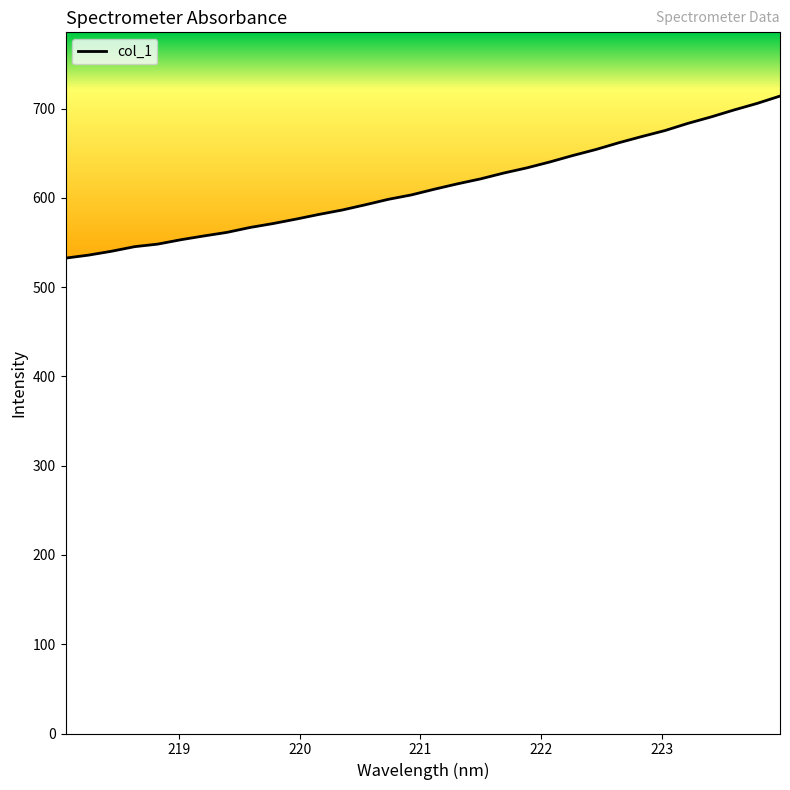

What is the maximum value shown in the chart?

714.0